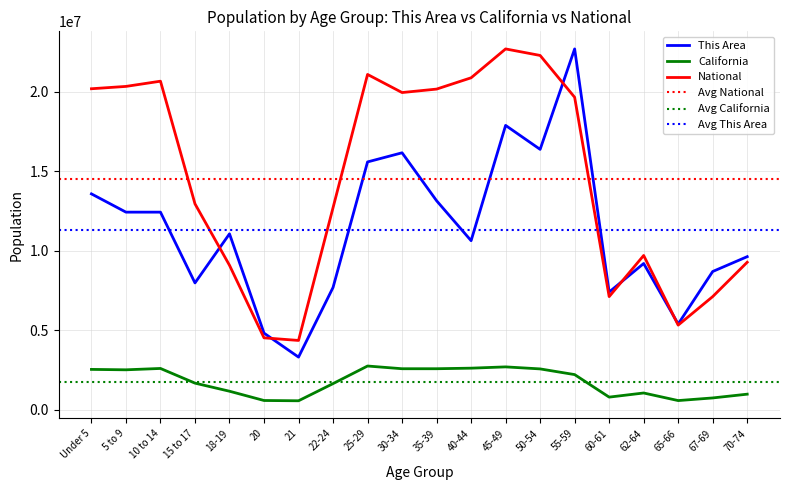

At which label is This Area closest to 13007135?

35-39